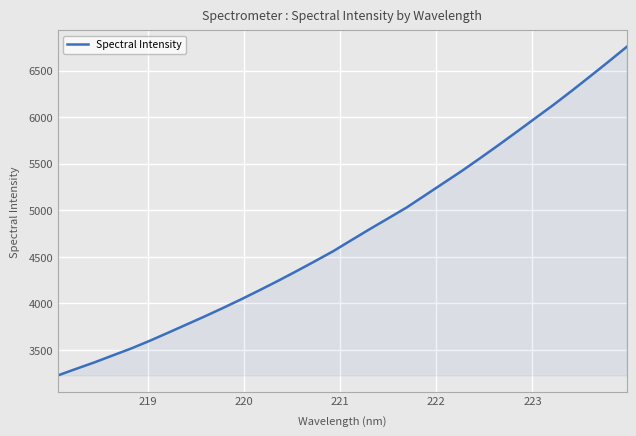

What is the difference between the maximum and minimum values?

3529.8